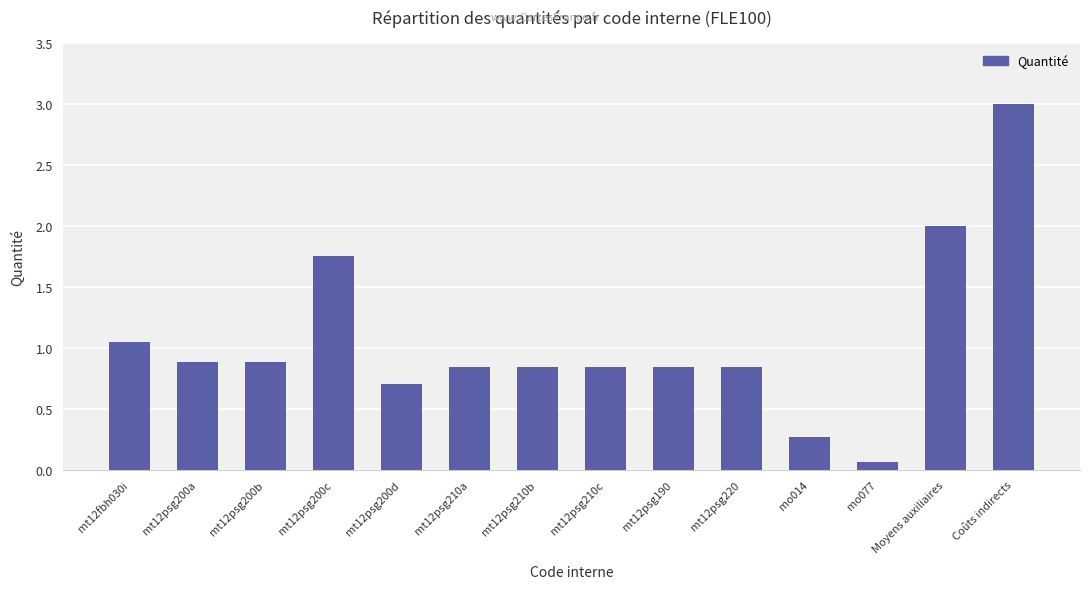

What is the difference between the values at mt12psg210b and mo014?

0.6